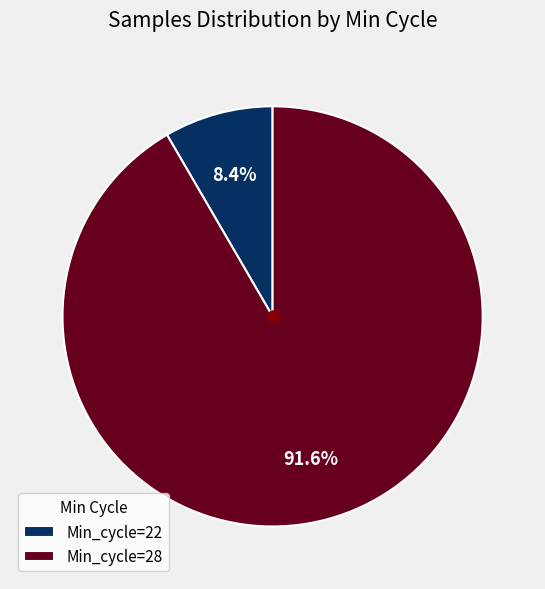

How many segments does this pie chart have?

2